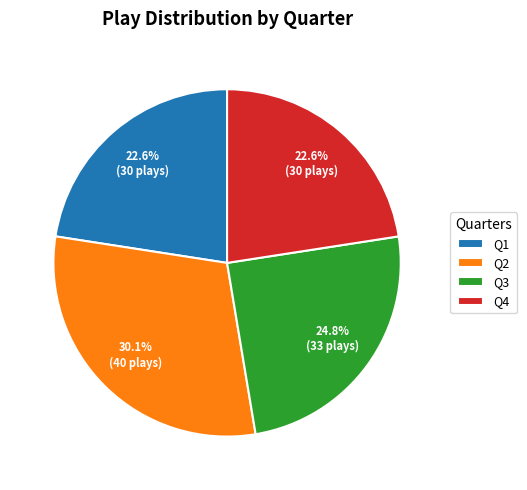

How many segments does this pie chart have?

4